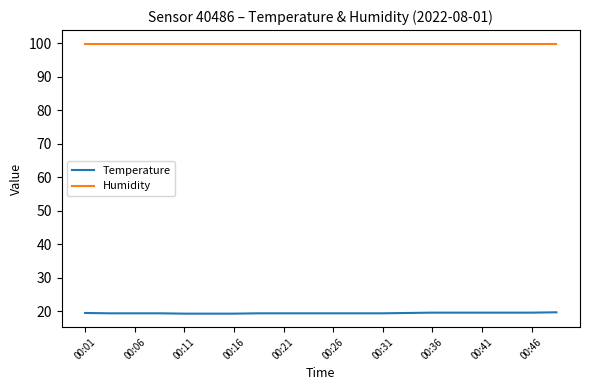

What are all the series names shown in the legend?

Temperature, Humidity